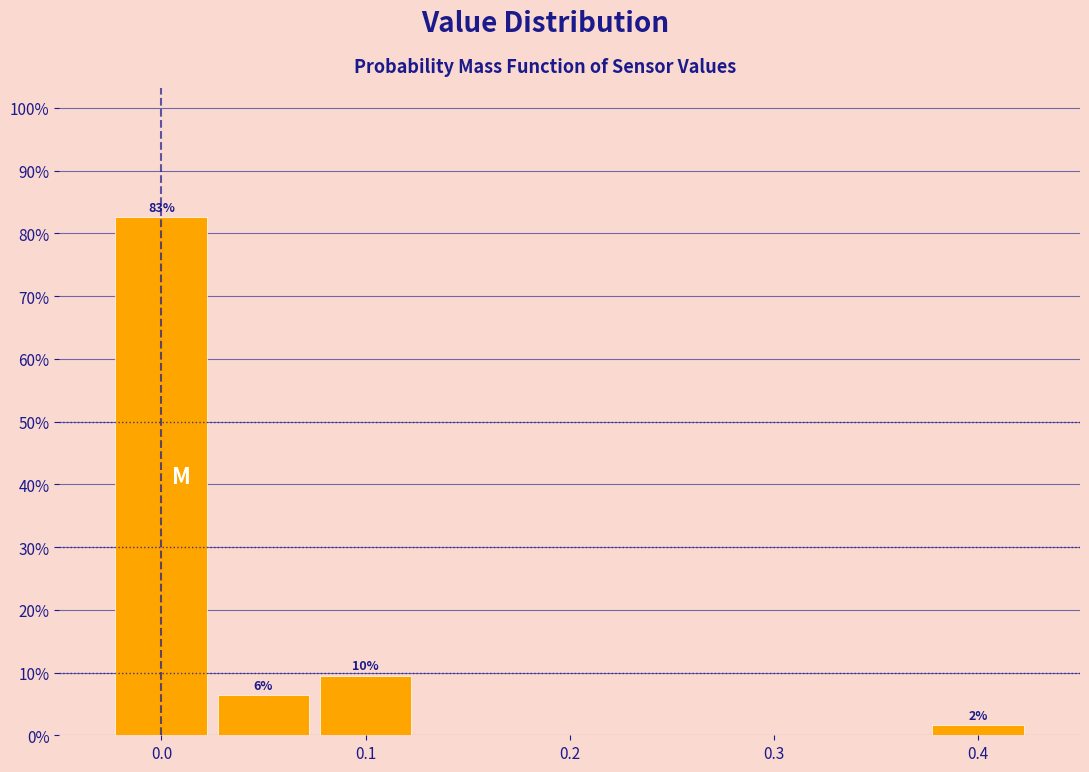

Which range on the x-axis has the tallest bar?

-0.025 to 0.025